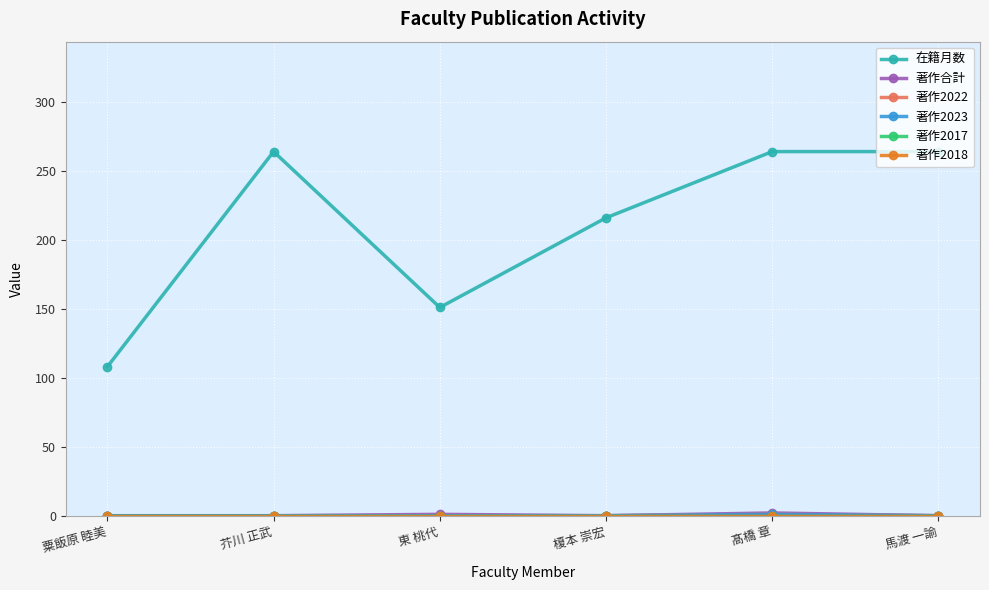

List the labels in order of 在籍月数 value, smallest first.

粟飯原 睦美, 東 桃代, 榎本 崇宏, 芥川 正武, 髙橋 章, 馬渡 一諭